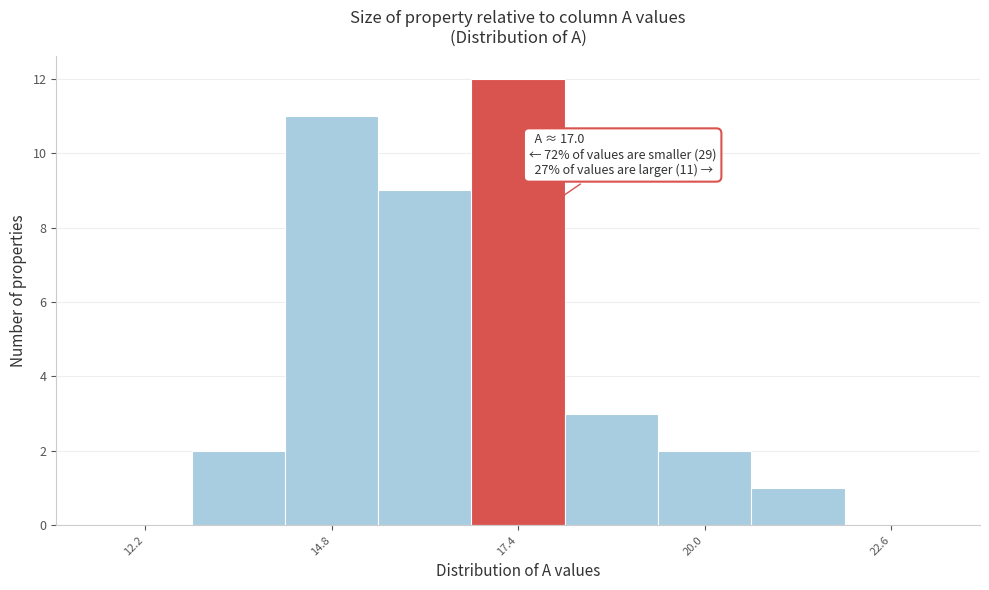

Around what value on the x-axis is the tallest bar? Give the approximate position of its centre, as read against the axis.

17.5